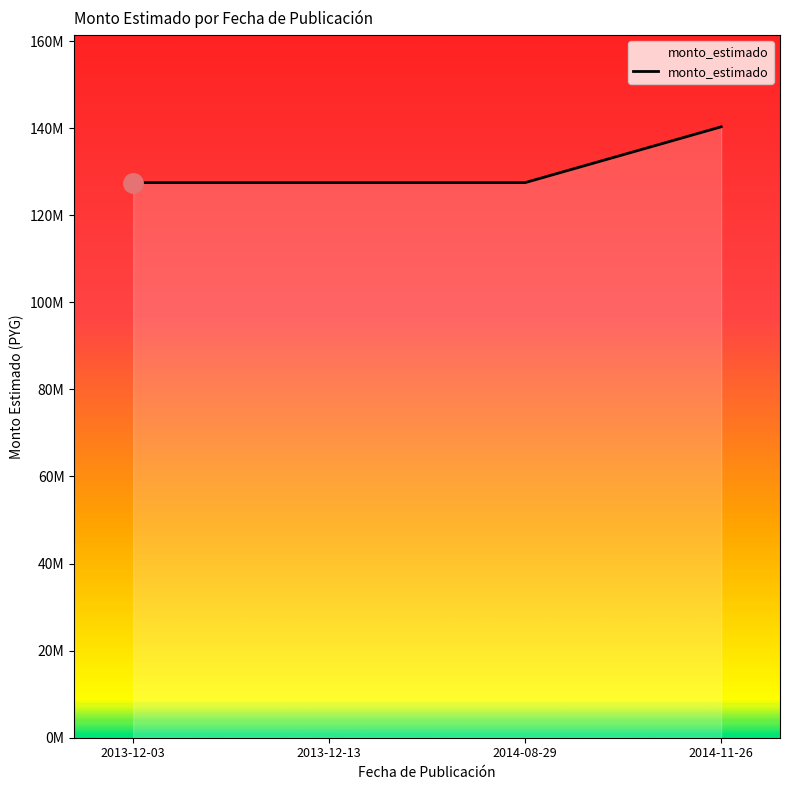

True or false: the data shows 47872271 at 2014-11-26.

False